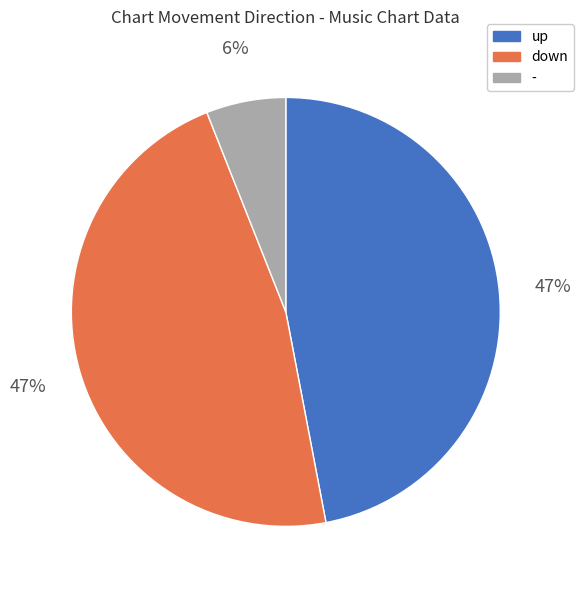

True or false: up accounts for 47% of the total.

True